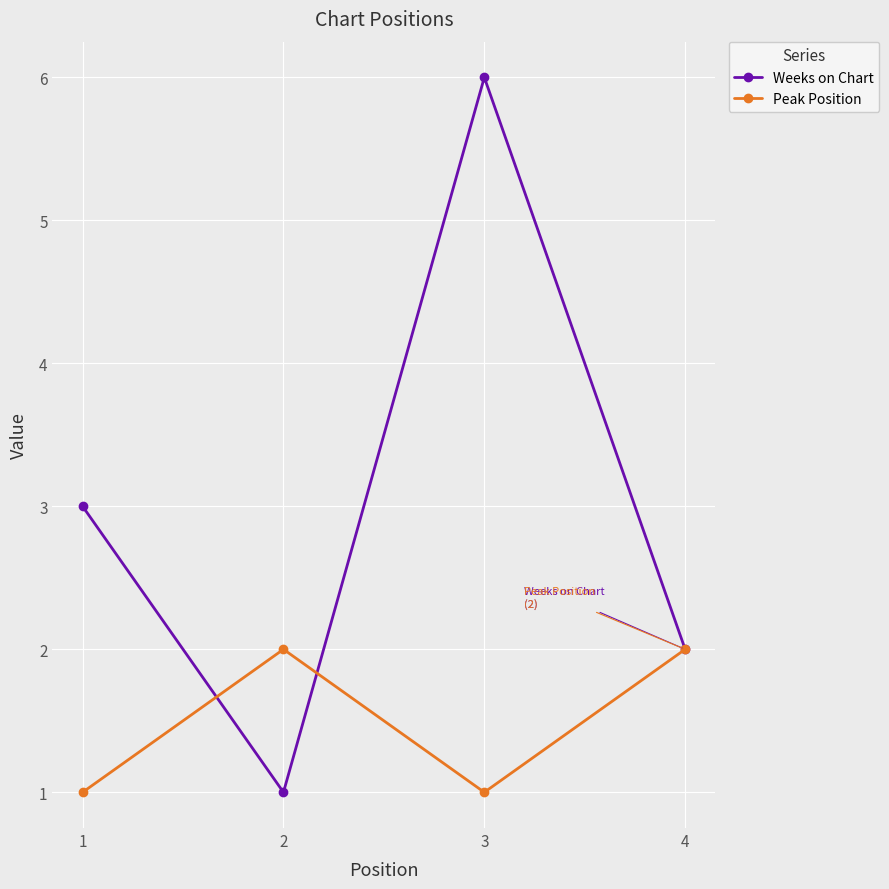

What is the minimum value shown in the chart?

1